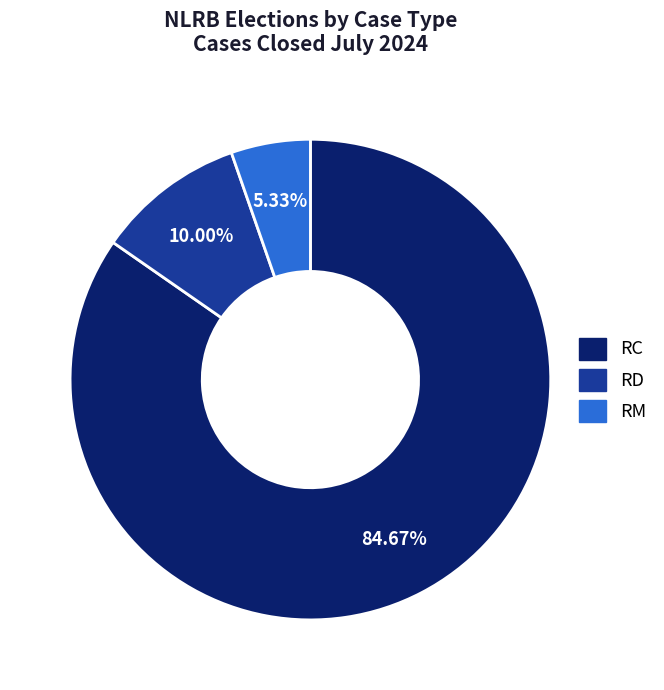

Does RC account for over 50% of the chart?

Yes